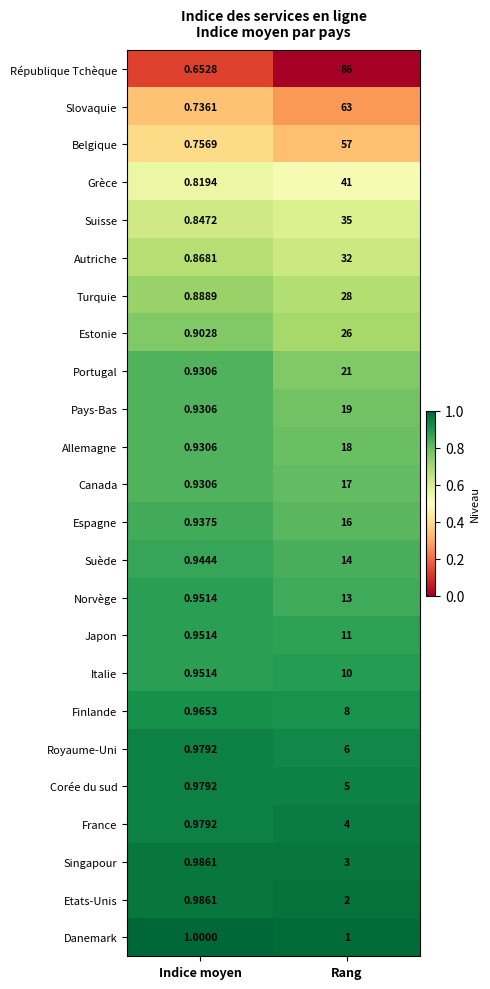

What is the difference between the highest and lowest values at Rang?

85.0